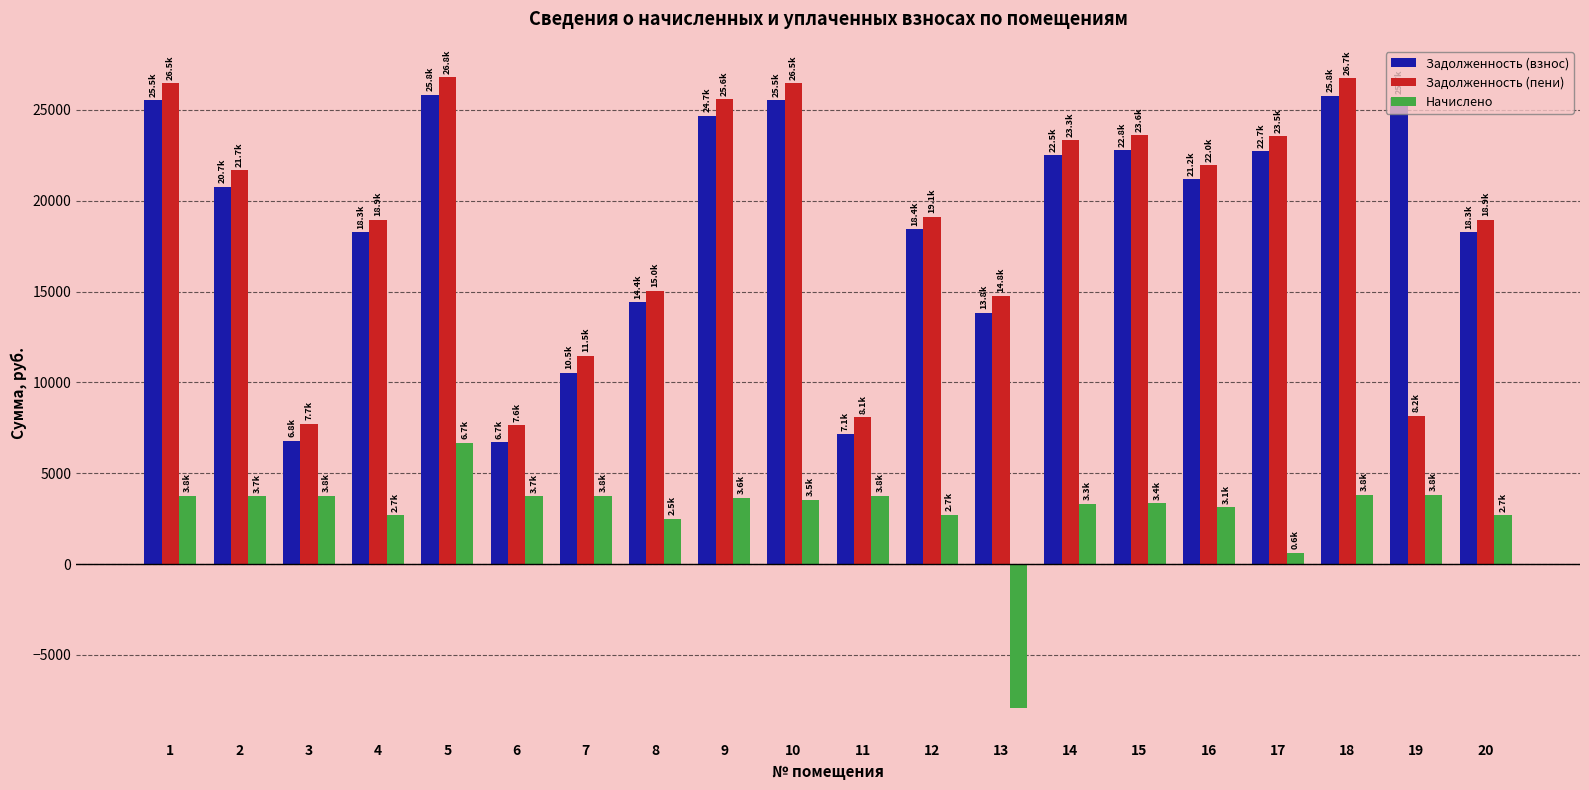

Between 5 and 17, which series saw the biggest shift?

Начислено